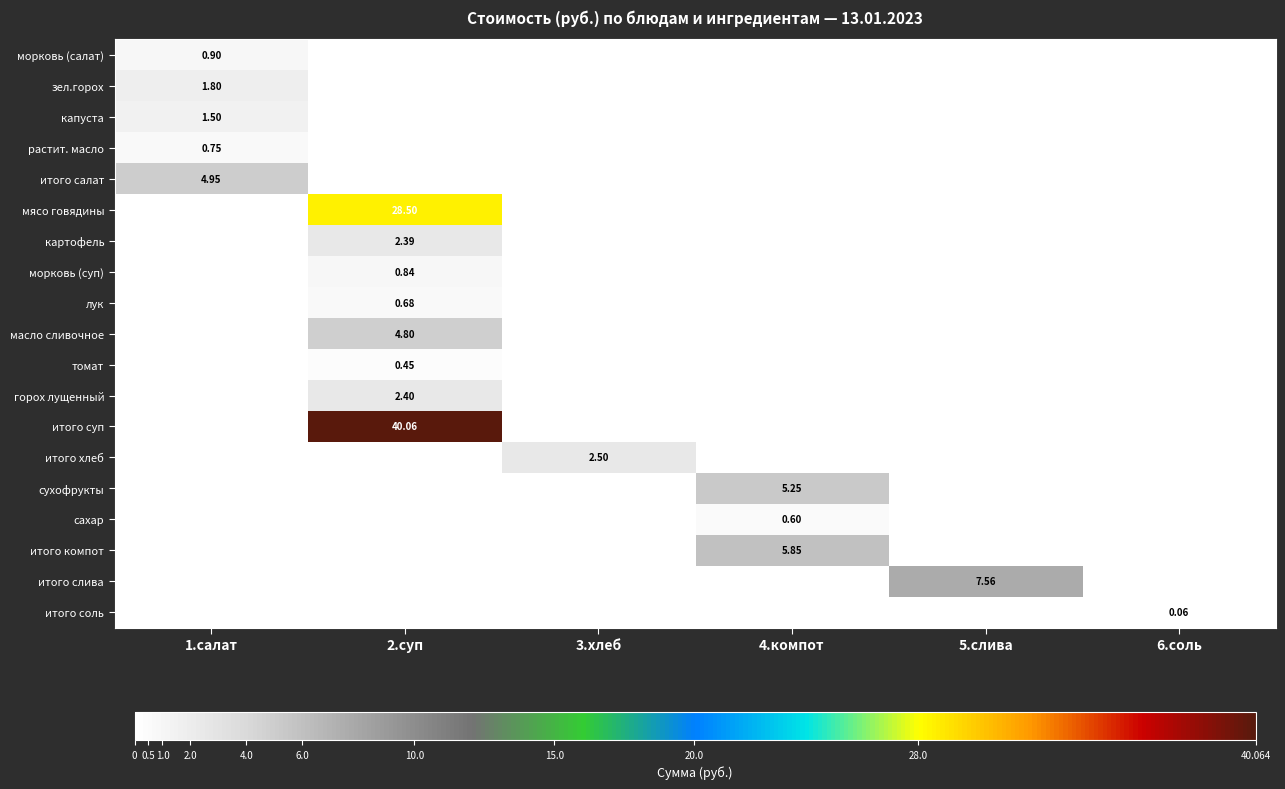

Which series changed the most between 3.хлеб and 5.слива?

итого слива